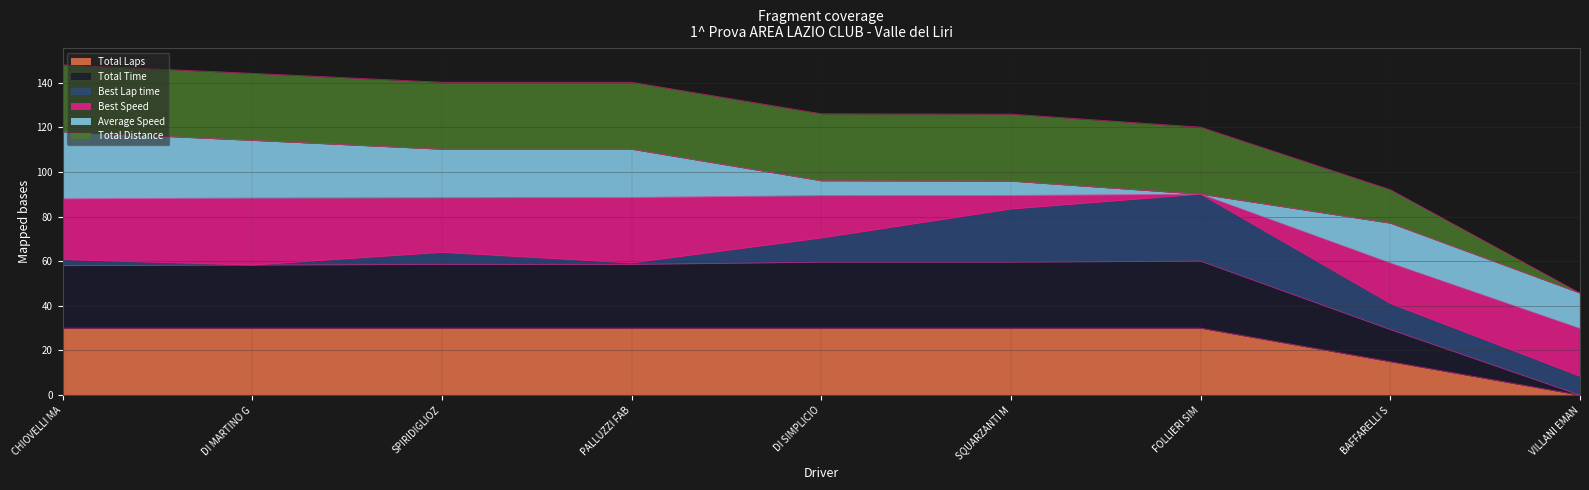

At which label does Total Laps reach its minimum?

VILLANI EMAN